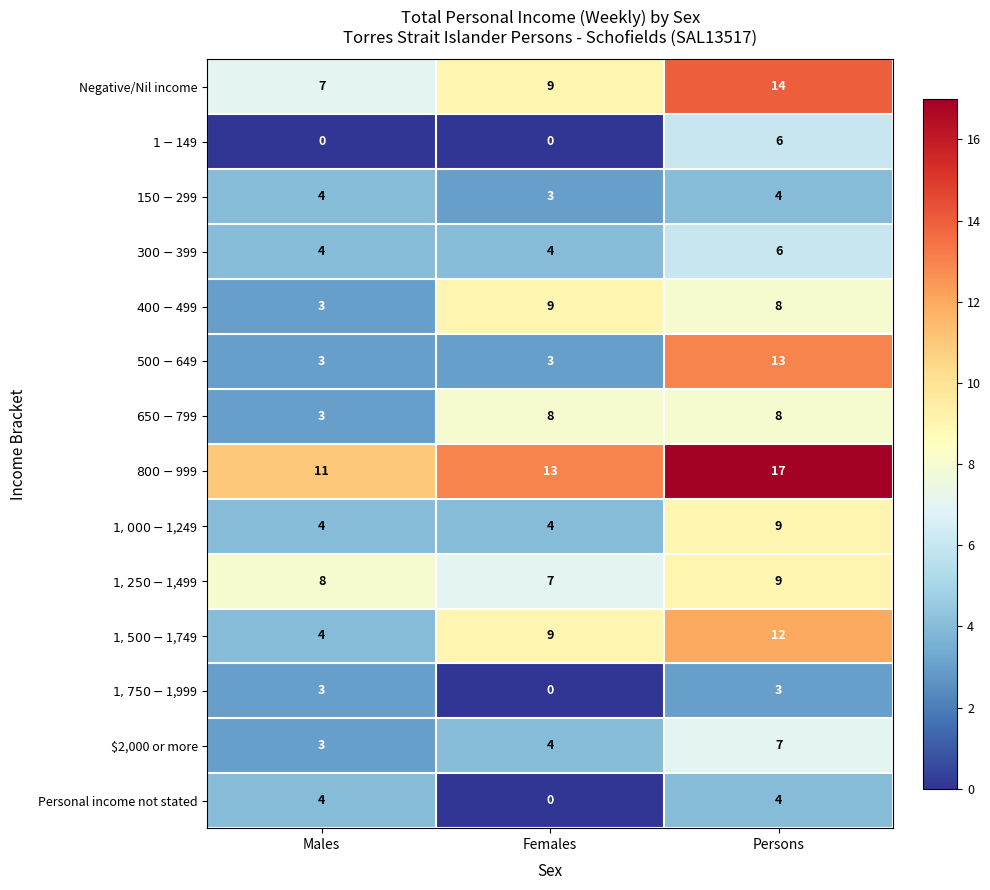

Where is Negative/Nil income nearest to the value 10?

Females